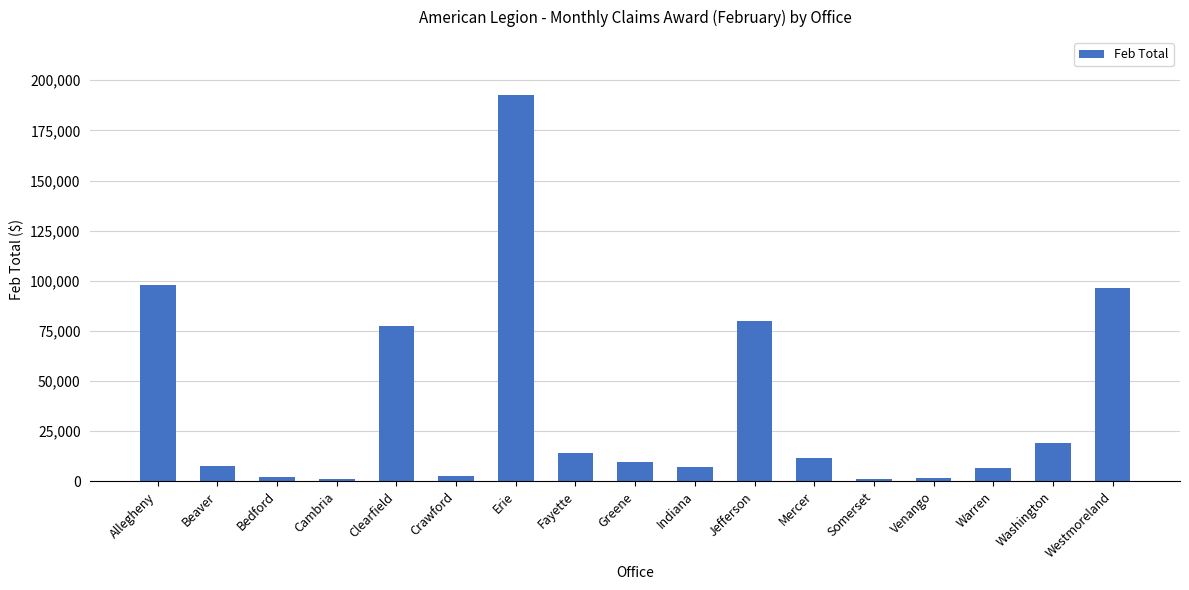

What is the value of the 12th bar from the left?

11737.9